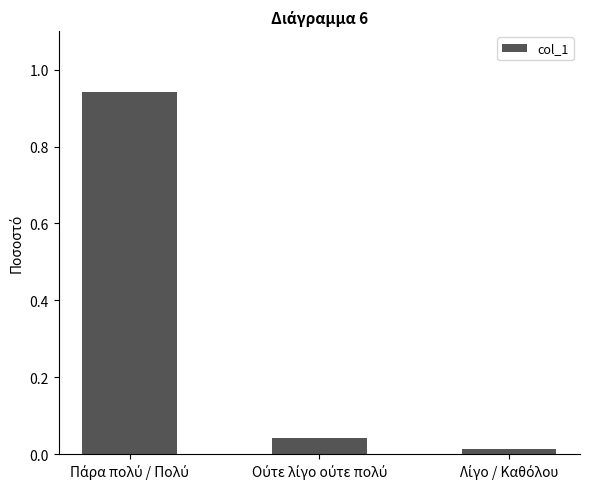

What is the average value?

0.3